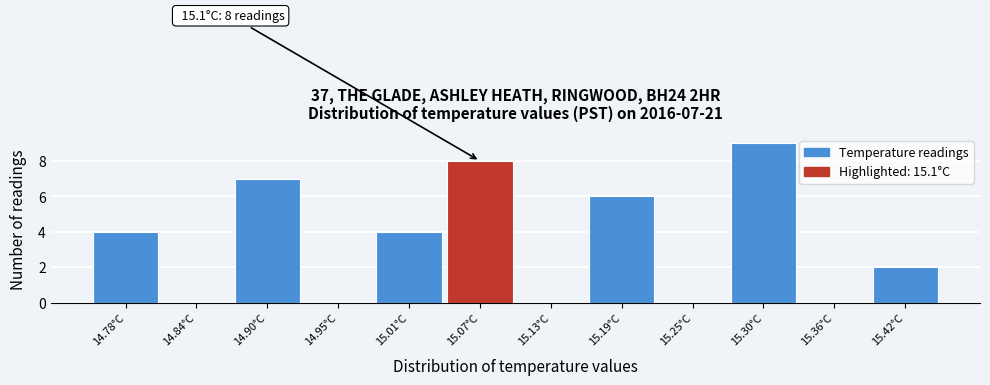

Which range on the x-axis has the tallest bar?

15.28 to 15.33